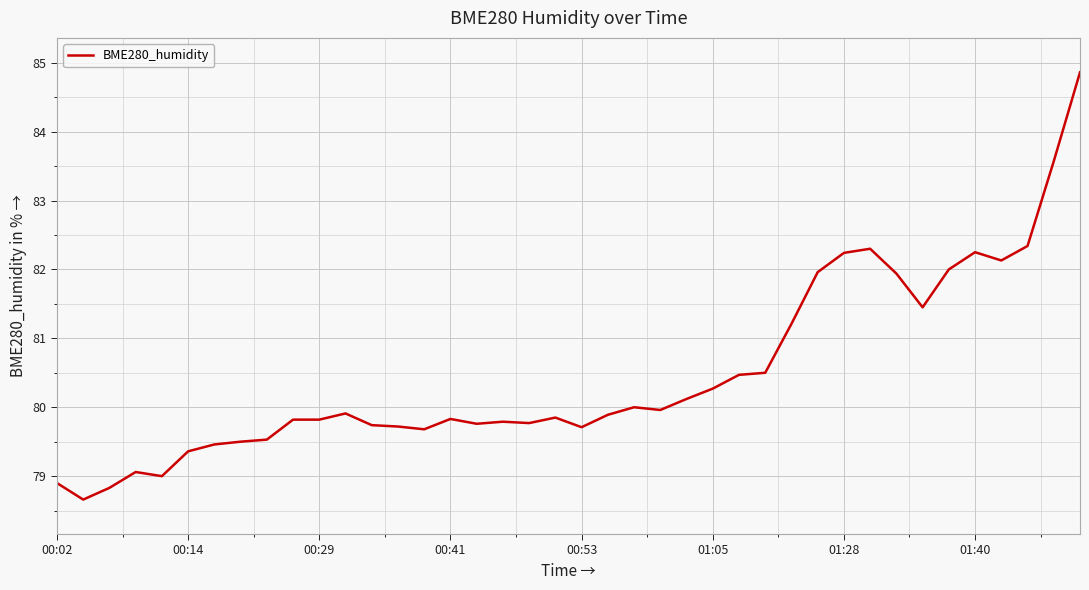

What is the greatest value displayed?

84.9